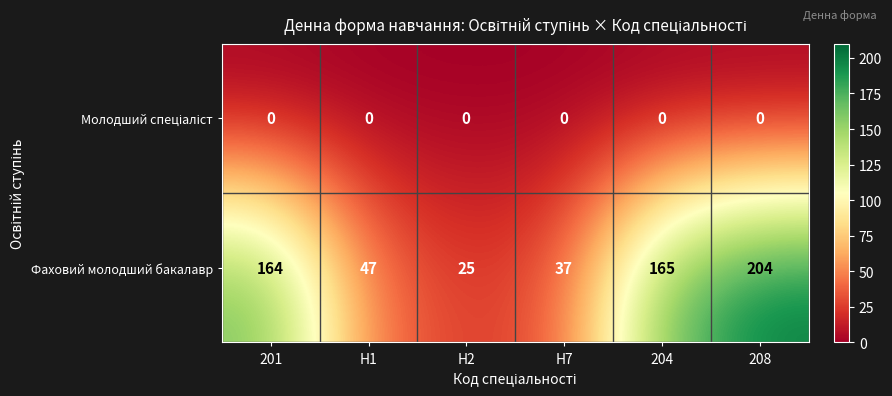

Which category has the lowest value in the Фаховий молодший бакалавр series?

H2